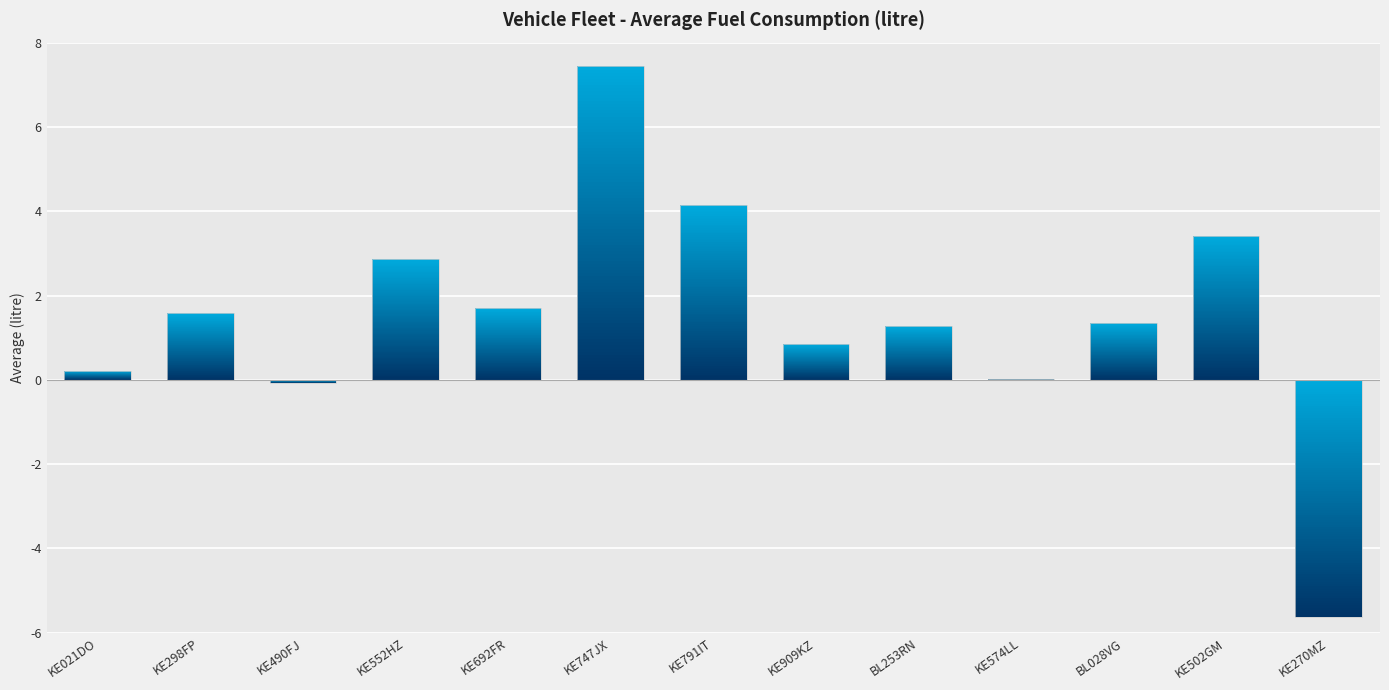

What is the ratio of the value at KE552HZ to the value at BL253RN?

2.2